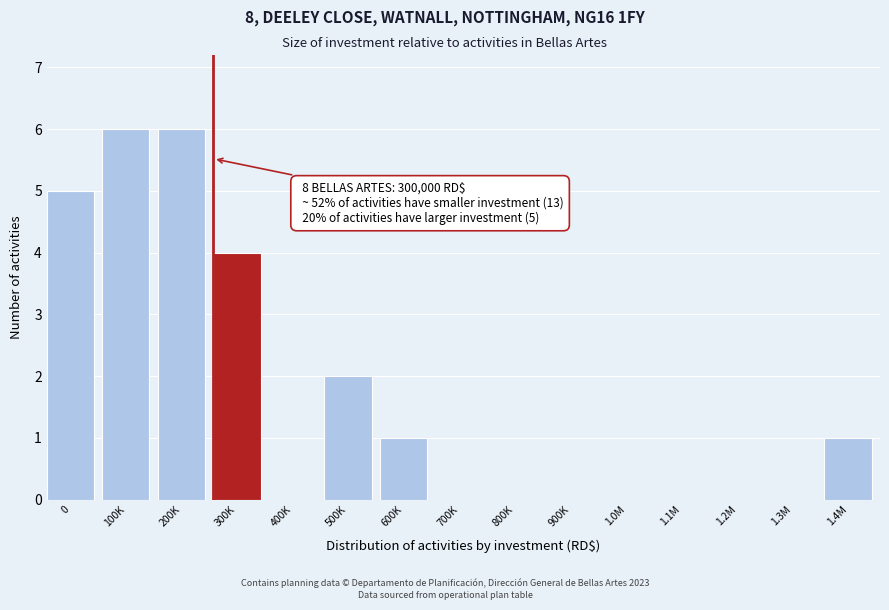

Reading left to right, list all the values displayed in this chart.

0=5	100K=6	200K=6	300K=4	400K=0	500K=2	600K=1	700K=0	800K=0	900K=0	1.0M=0	1.1M=0	1.2M=0	1.3M=0	1.4M=1